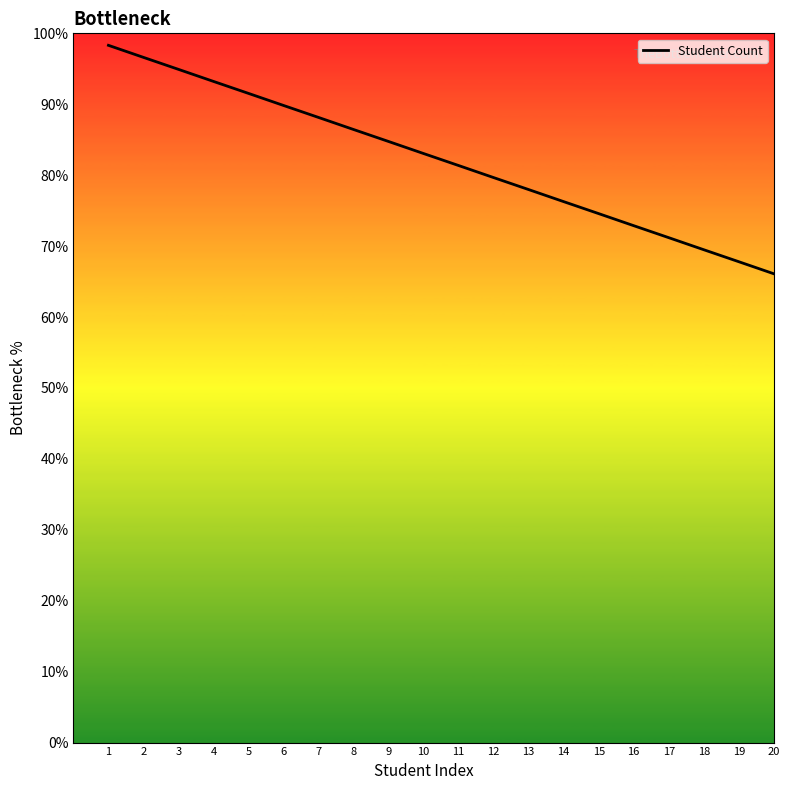

What is the ratio of the value at 2 to the value at 5?

1.1